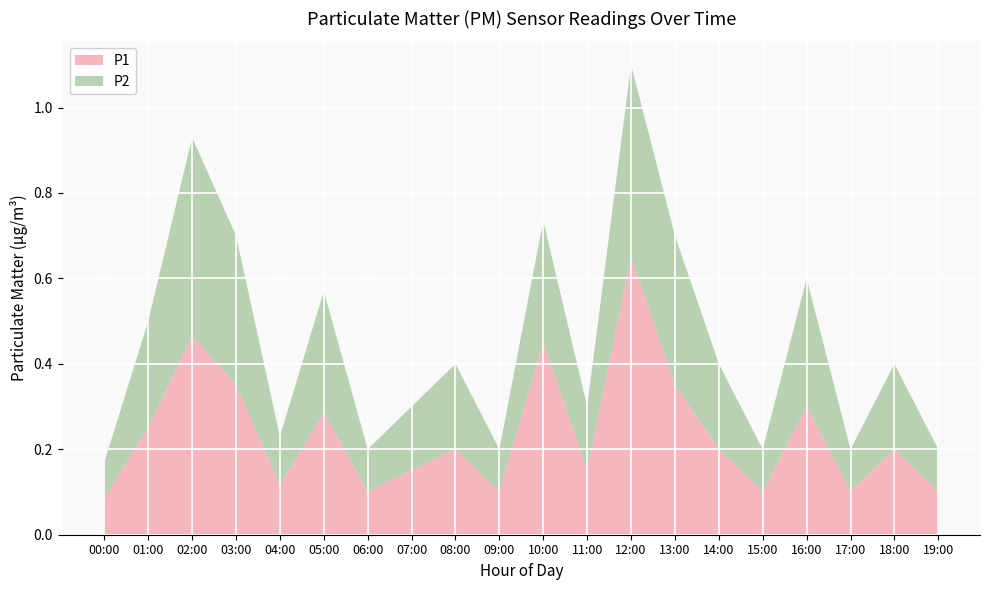

Is it true that P1 equals 0.4 at 05:00?

False